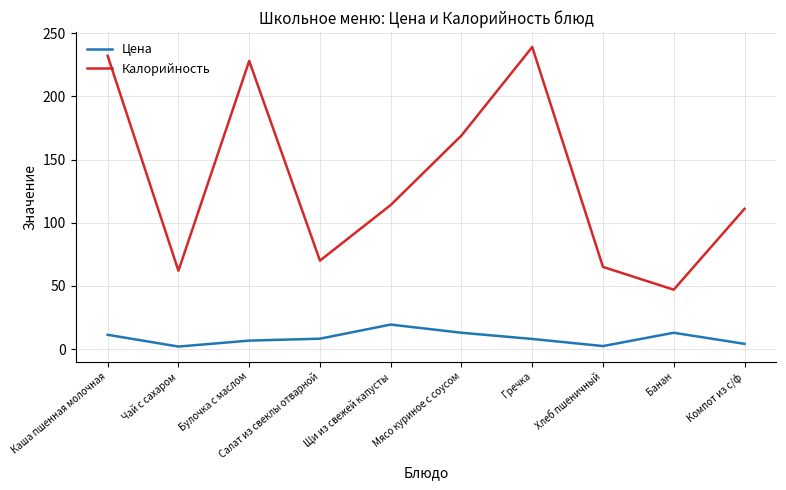

True or false: Цена and Калорийность intersect in this chart.

False